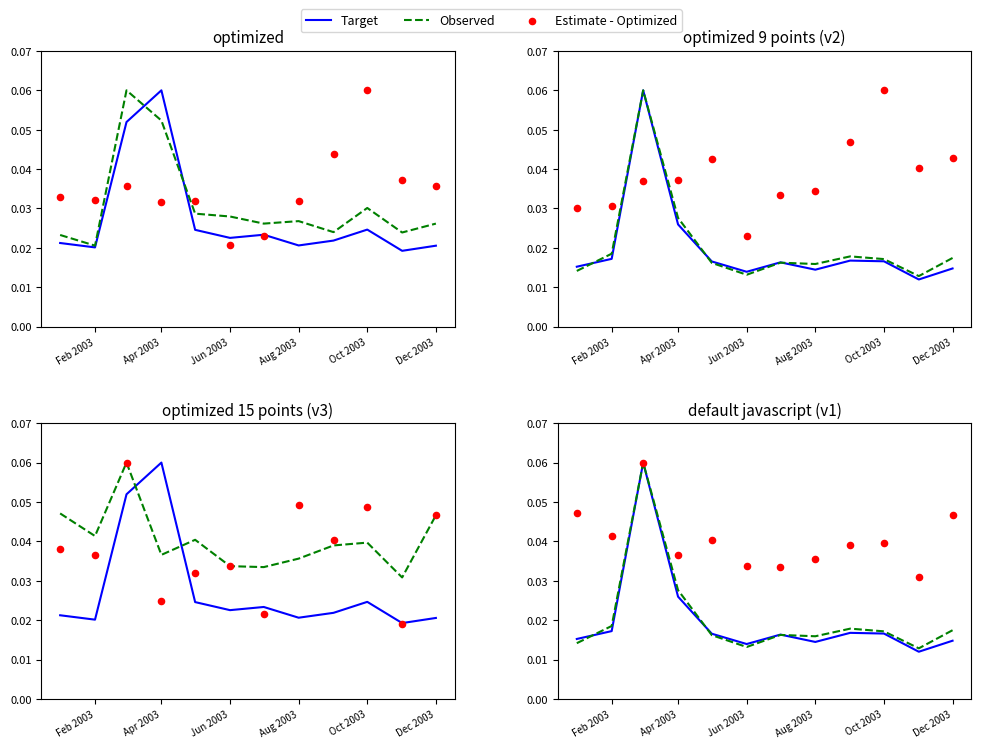

Which series contains the lowest Y value?

Target